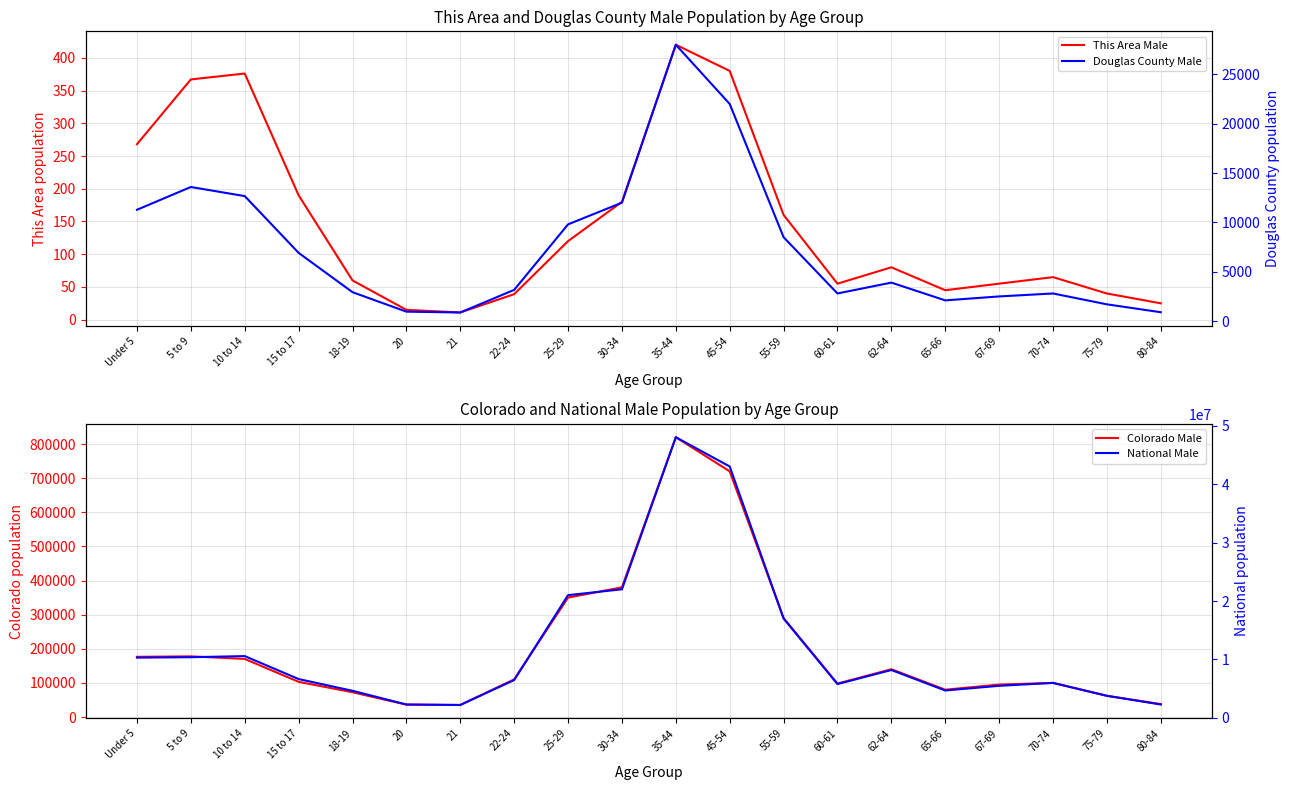

How many data points does each series have?

20